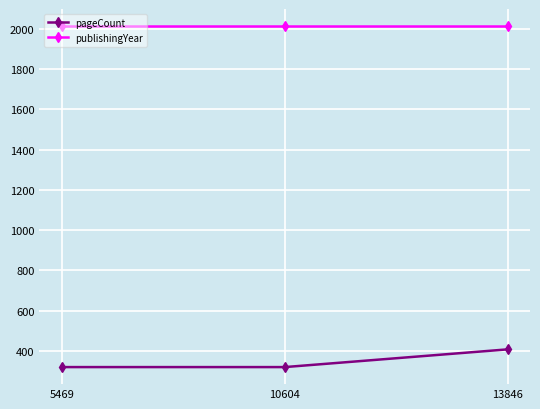

What are all the series names shown in the legend?

pageCount, publishingYear